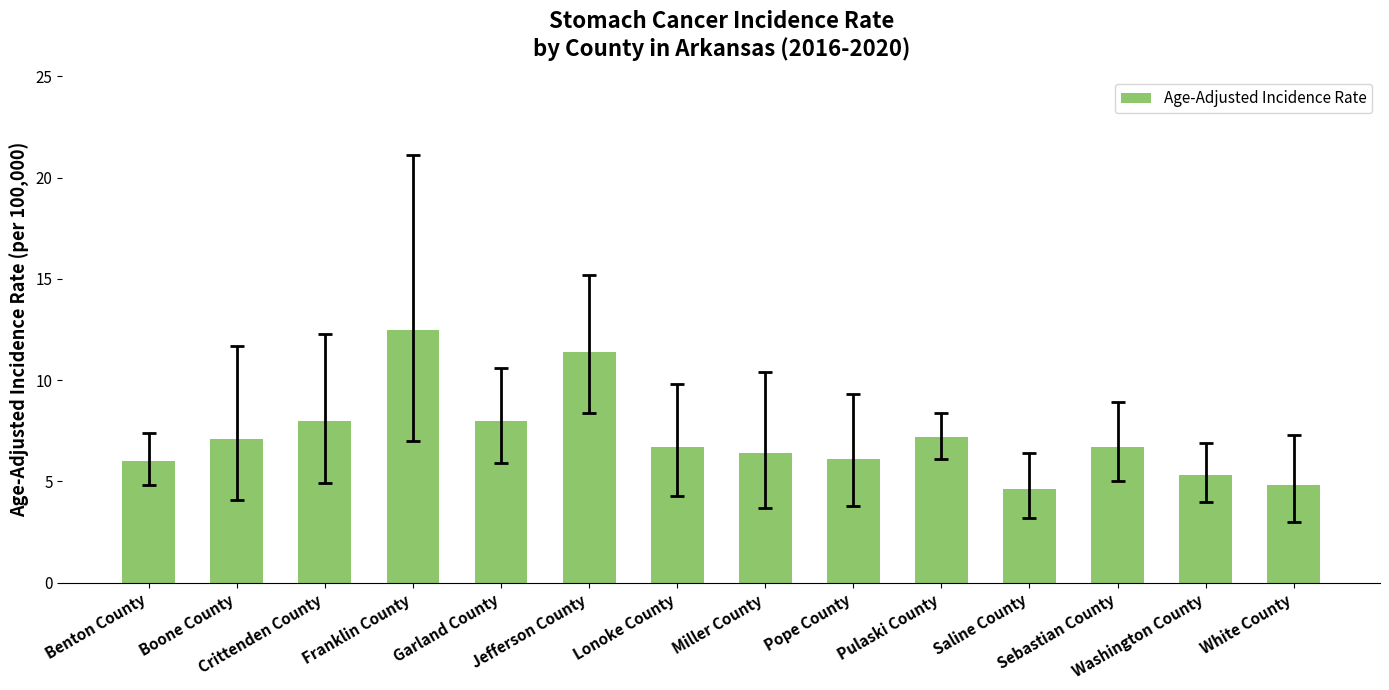

The chart shows a value of 4.6 at Saline County. True or false?

True